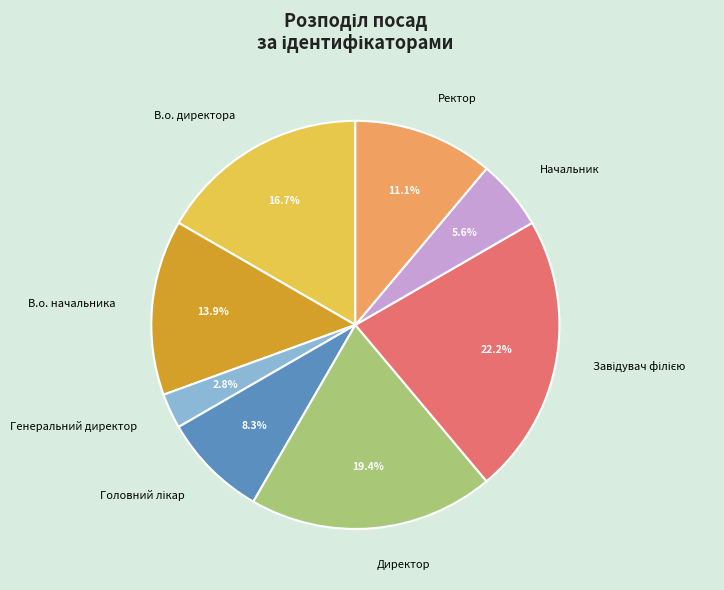

Do В.о. начальника and В.о. директора together represent more than half of the pie?

No